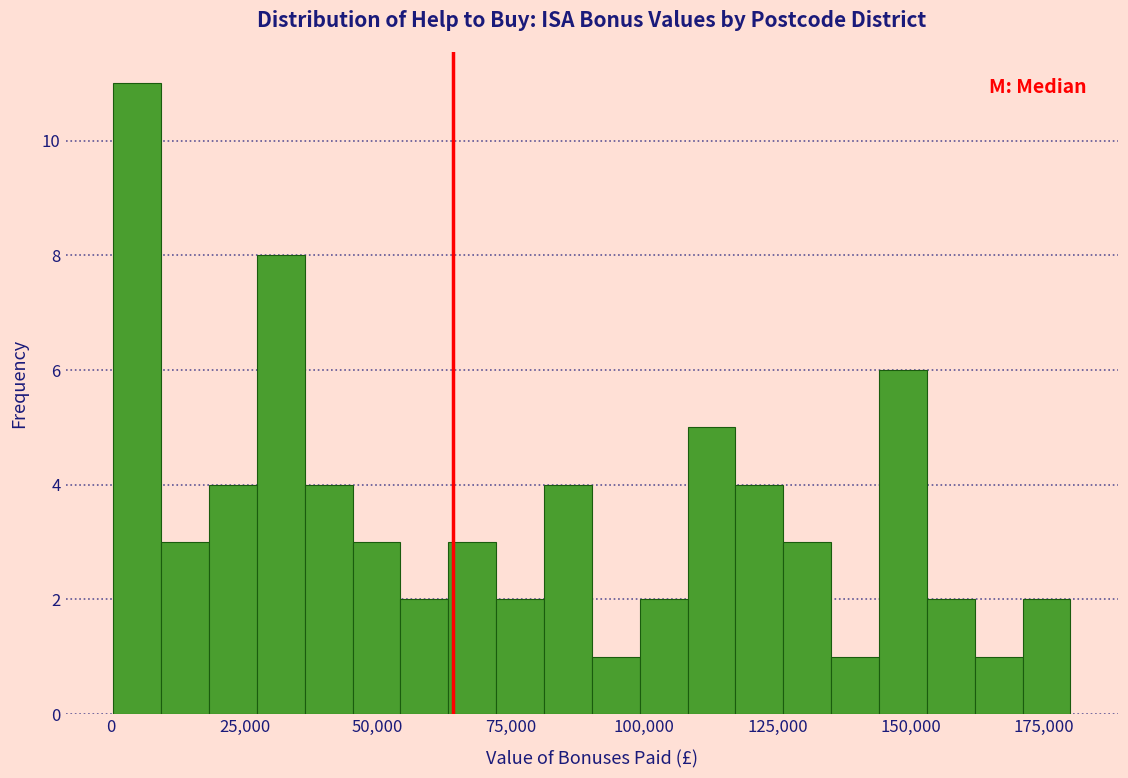

Around what value on the x-axis is the tallest bar? Give the approximate position of its centre, as read against the axis.

5000